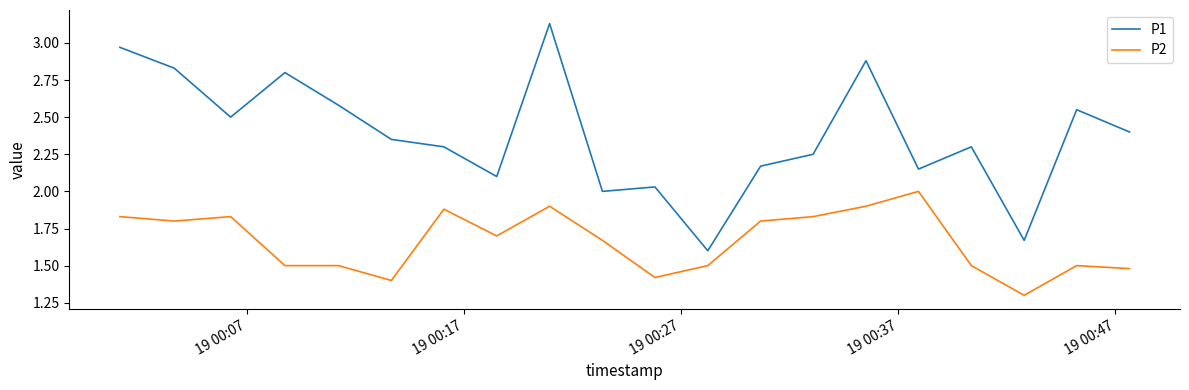

Rank the series by their maximum value, from highest to lowest.

P1, P2